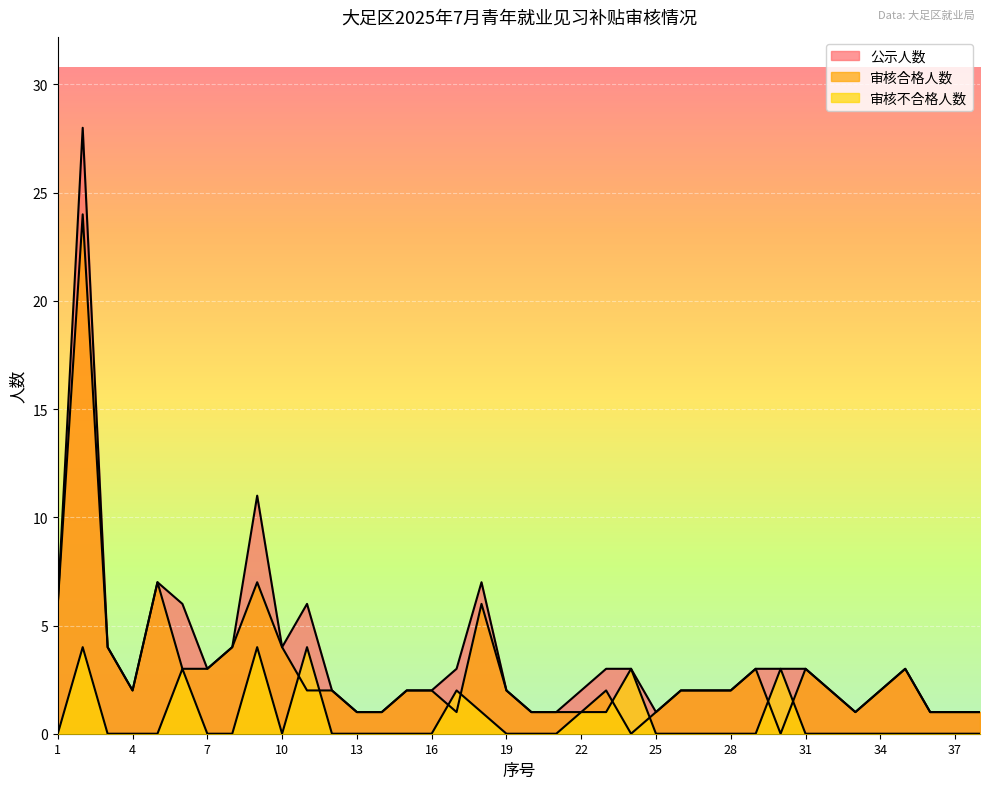

True or false: 公示人数 has a value of 11 at 9.

True